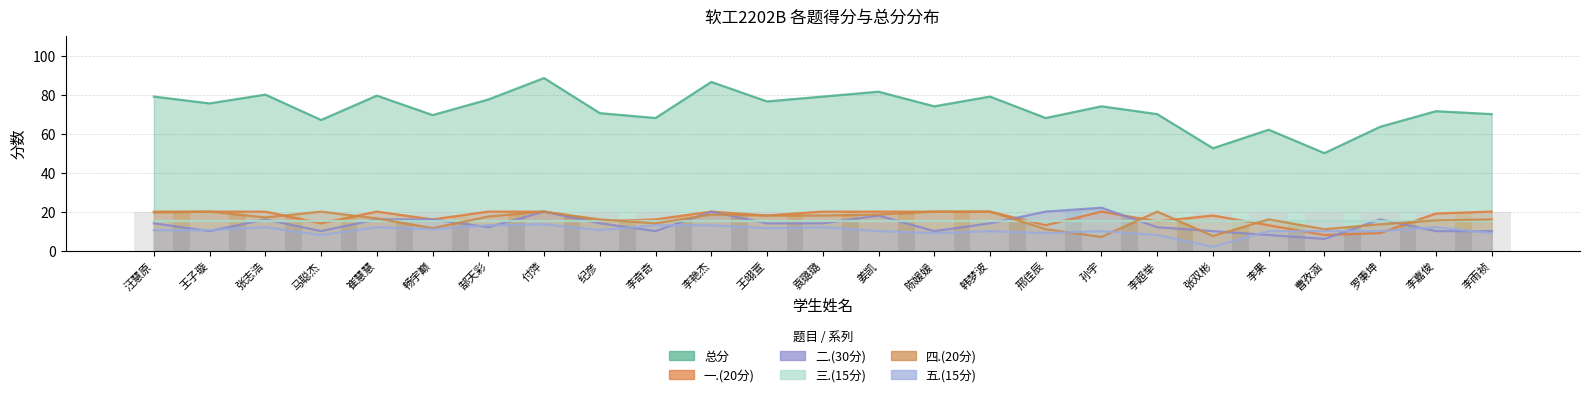

What is the difference between the highest and lowest values at 李奇奇?

58.0